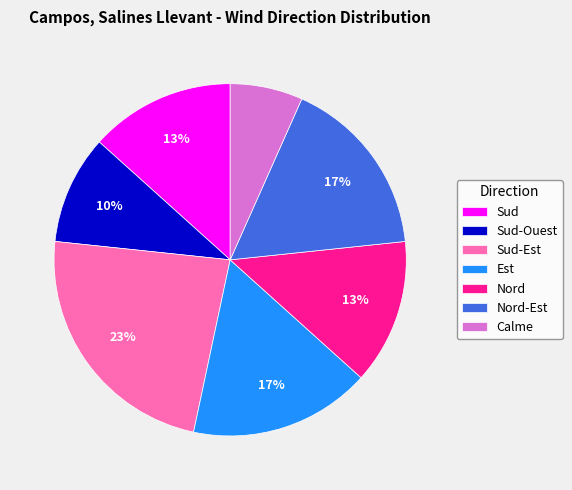

Combined, do Sud-Est and Est account for over 50%?

No